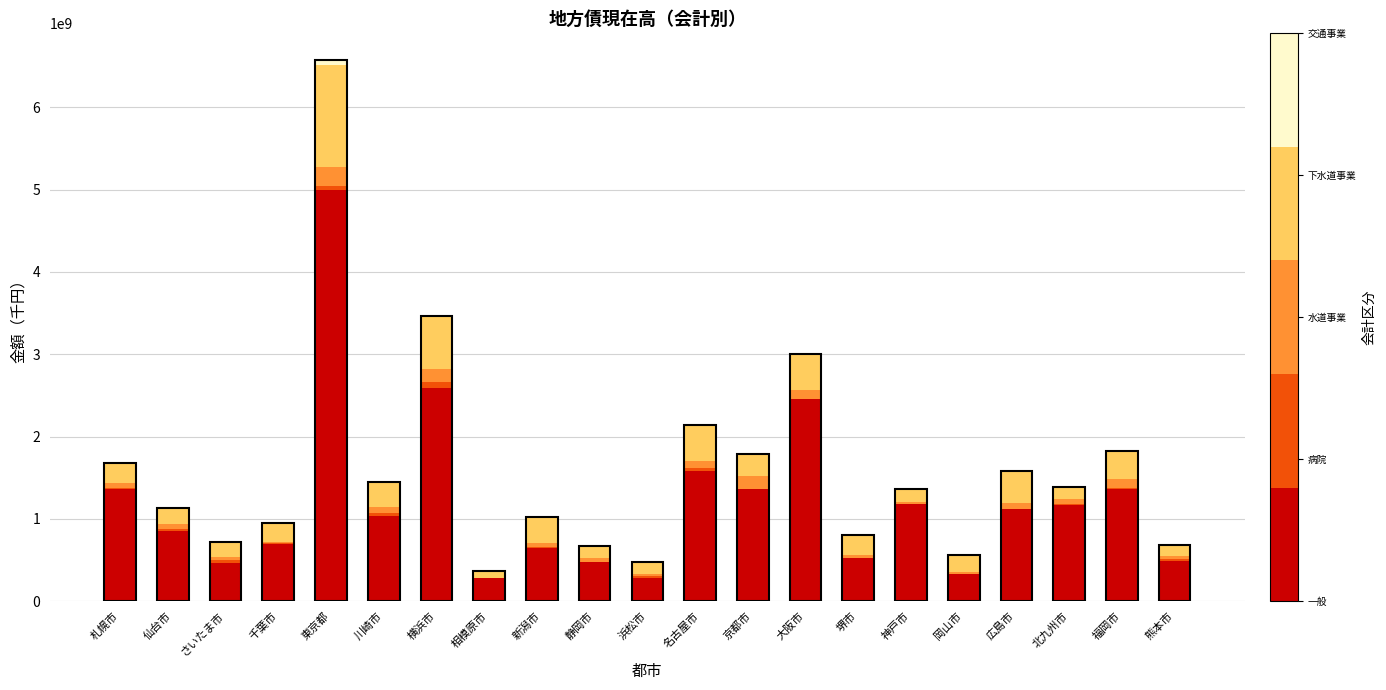

At which category is the sum across all series the highest?

東京都